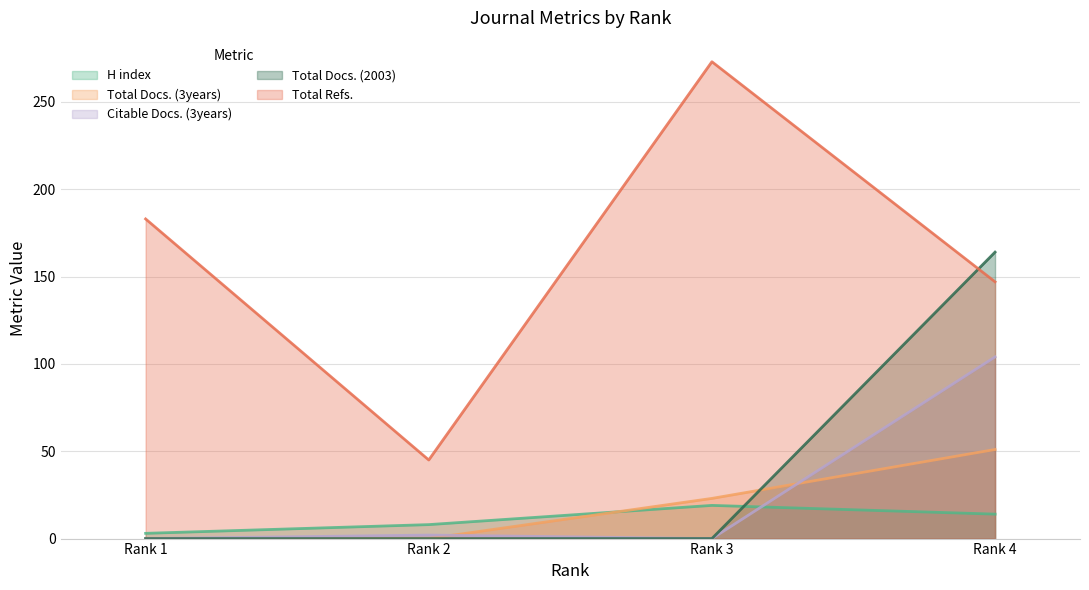

What is the difference between the maximum and second lowest values in the Total Docs. (3years) series?

51